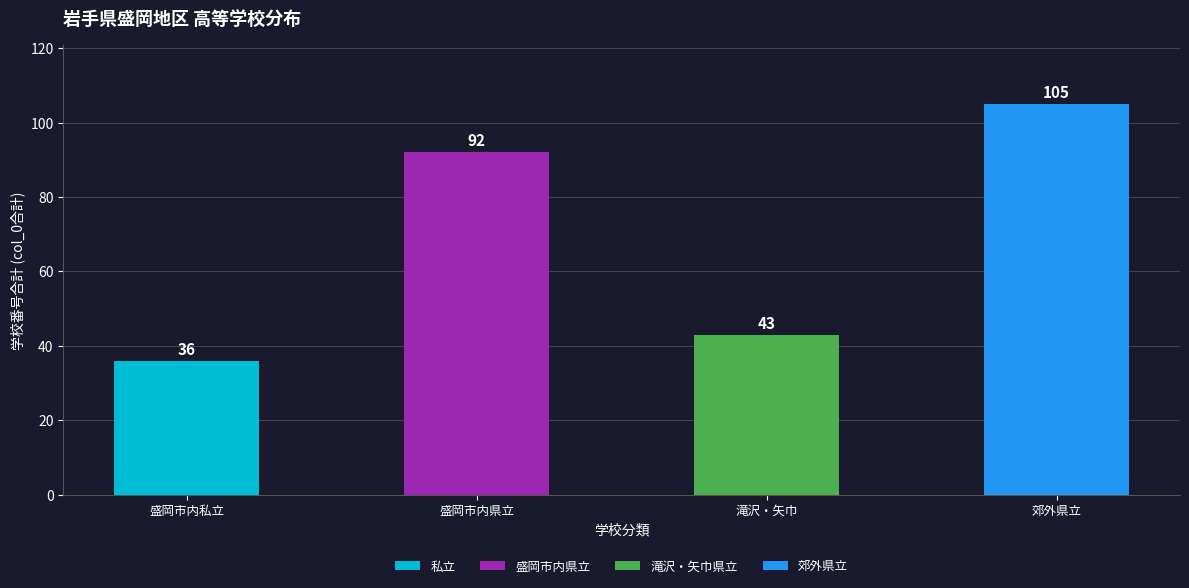

Reading left to right, list the values for the 私立 series.

盛岡市内私立=36	盛岡市内県立=0	滝沢・矢巾=0	郊外県立=0